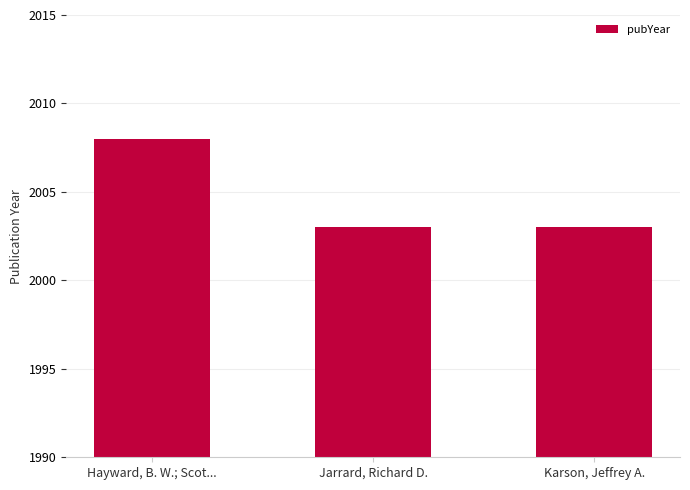

What position from the left is Jarrard, Richard D.?

2